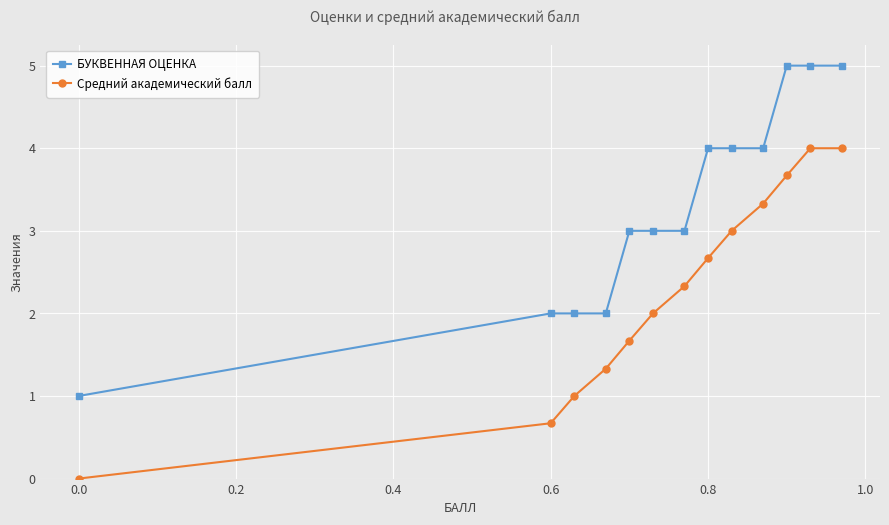

What is the value of the БУКВЕННАЯ ОЦЕНКА point at the 7th from the left?

3.0